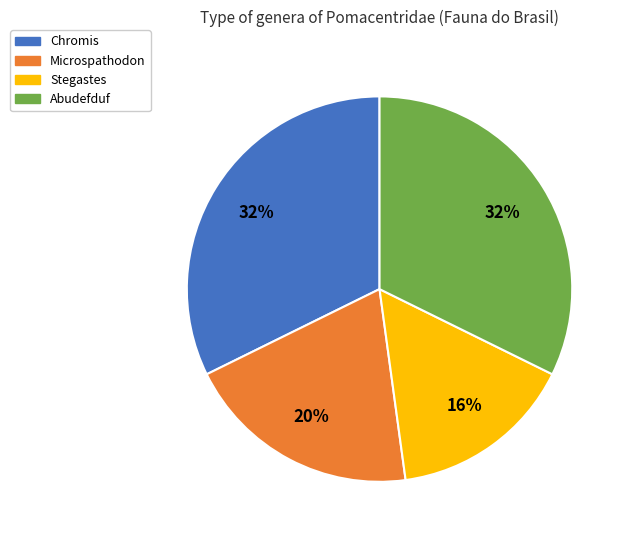

To the nearest percent, what is the difference between the Abudefduf and Microspathodon slice percentages?

12%